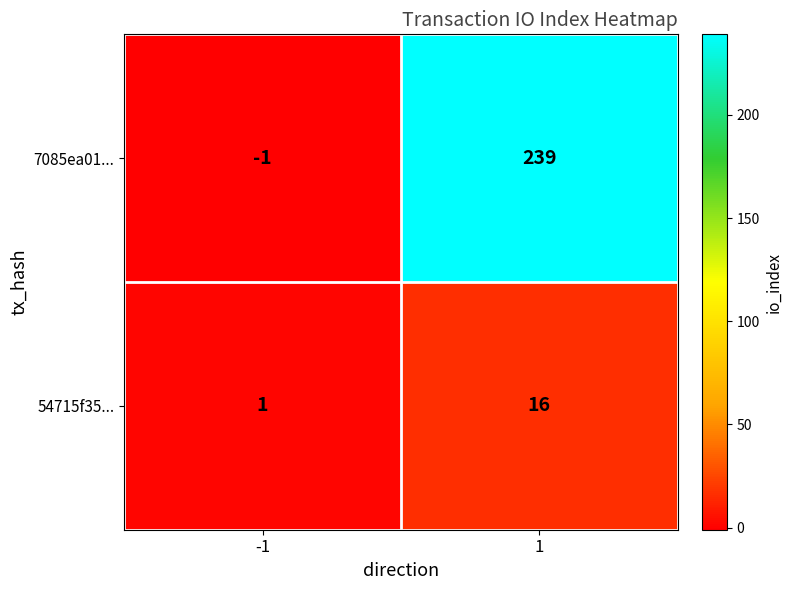

What is the sum of the 7085ea01... values at 1 and -1?

238